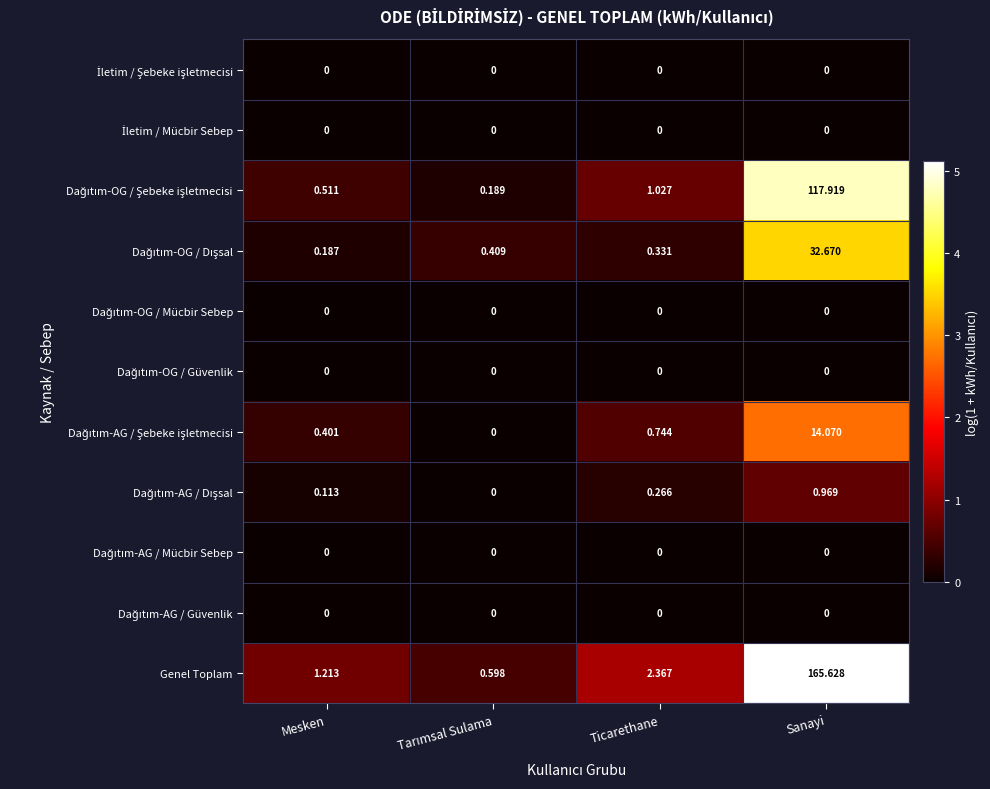

Which series changed the most between Mesken and Sanayi?

Genel Toplam